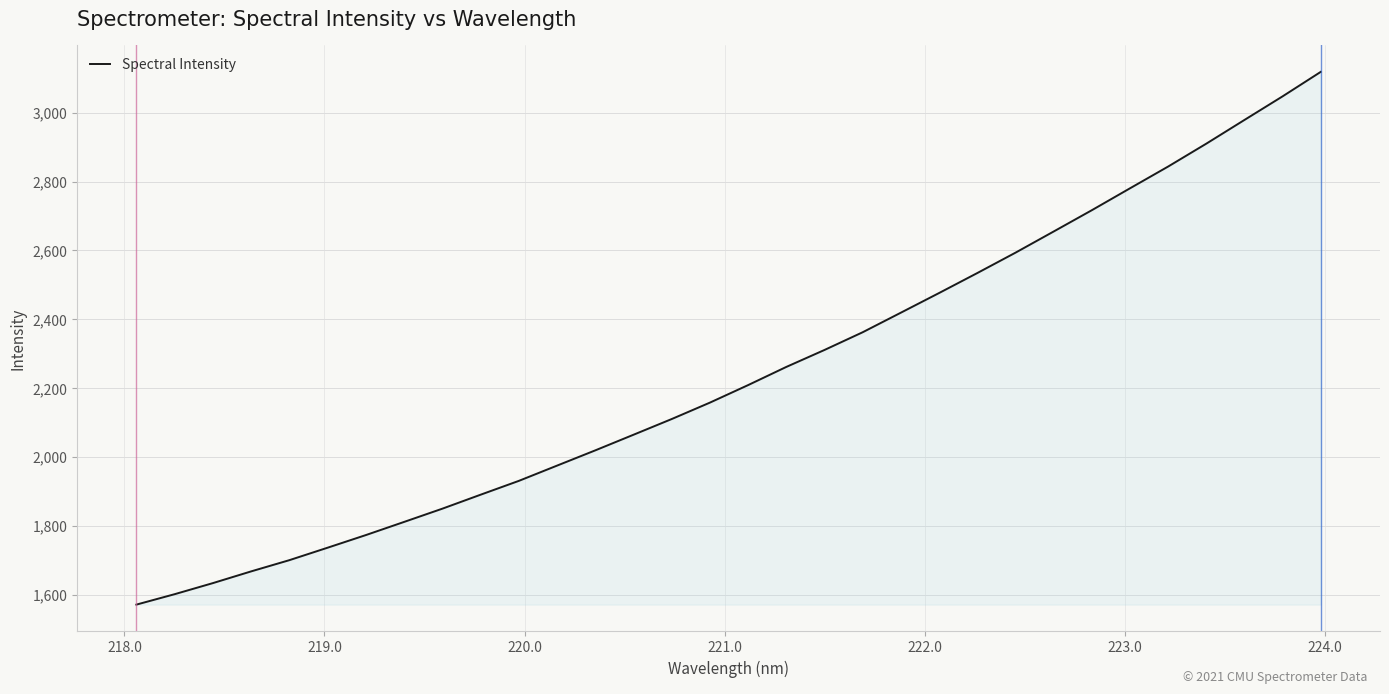

What is the smallest value displayed?

1571.1